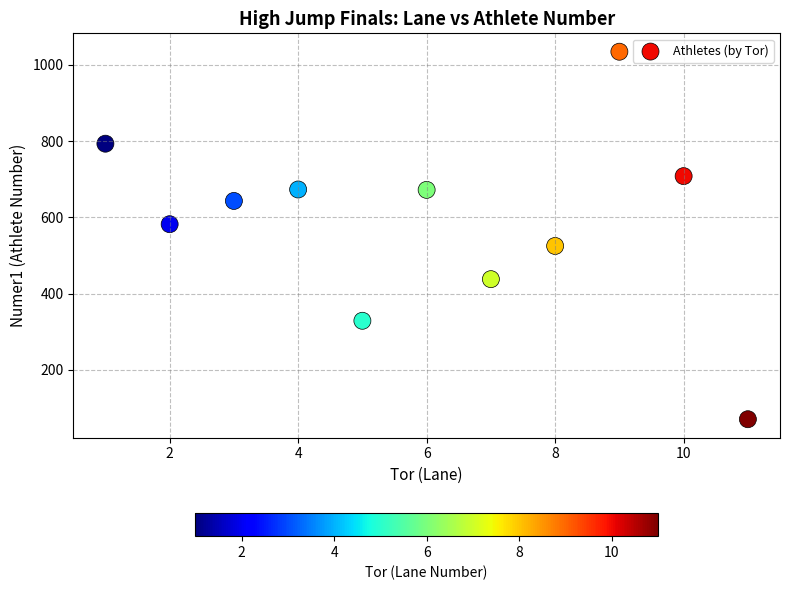

What is the range of X values (max minus min)?

10